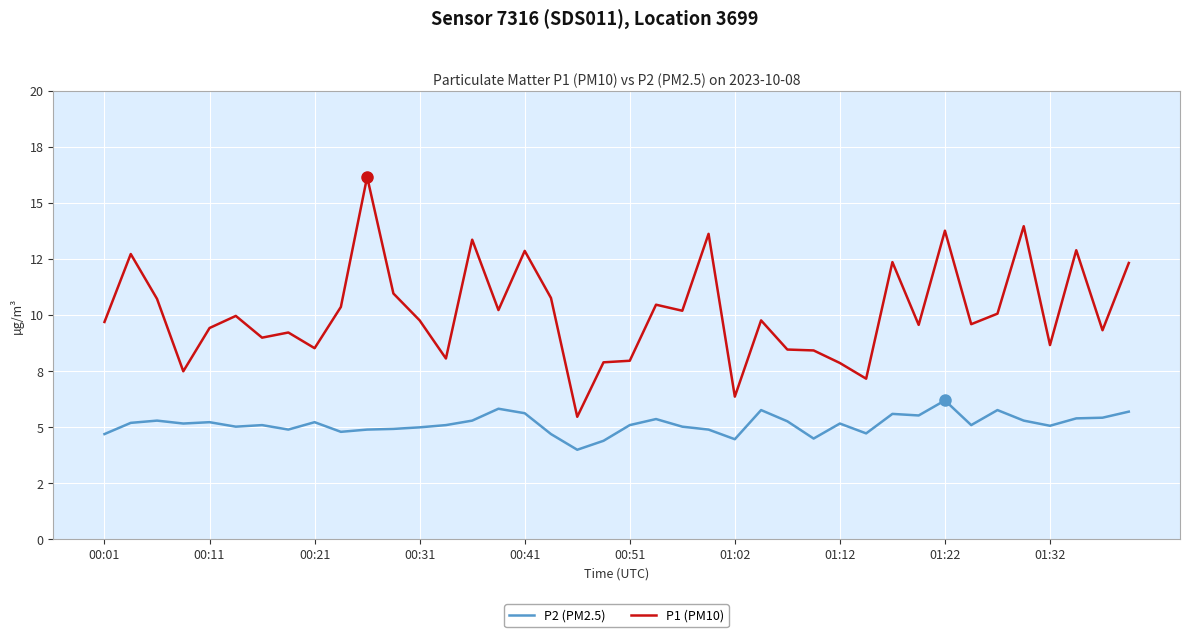

True or false: P1 (PM10) and P2 (PM2.5) intersect in this chart.

False